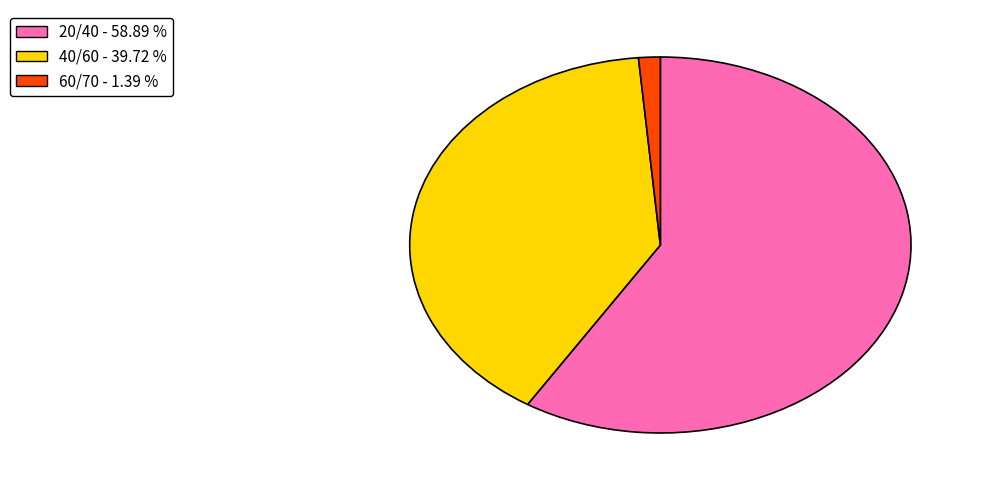

What is the smallest slice in the pie chart?

60/70